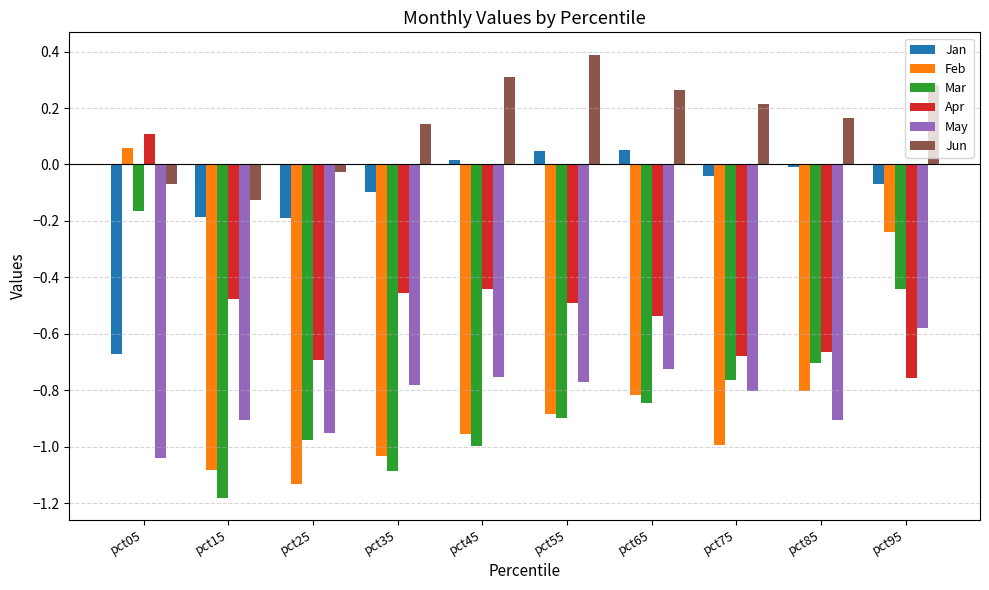

Between pct05 and pct15, which series saw the biggest shift?

Feb